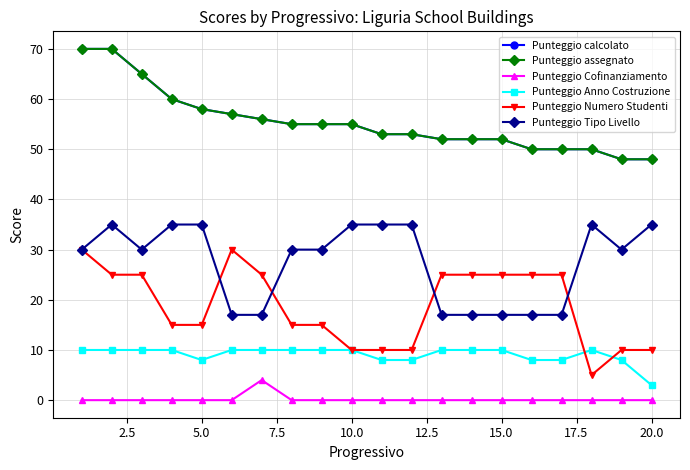

What is the average value of the Punteggio Numero Studenti series?

19